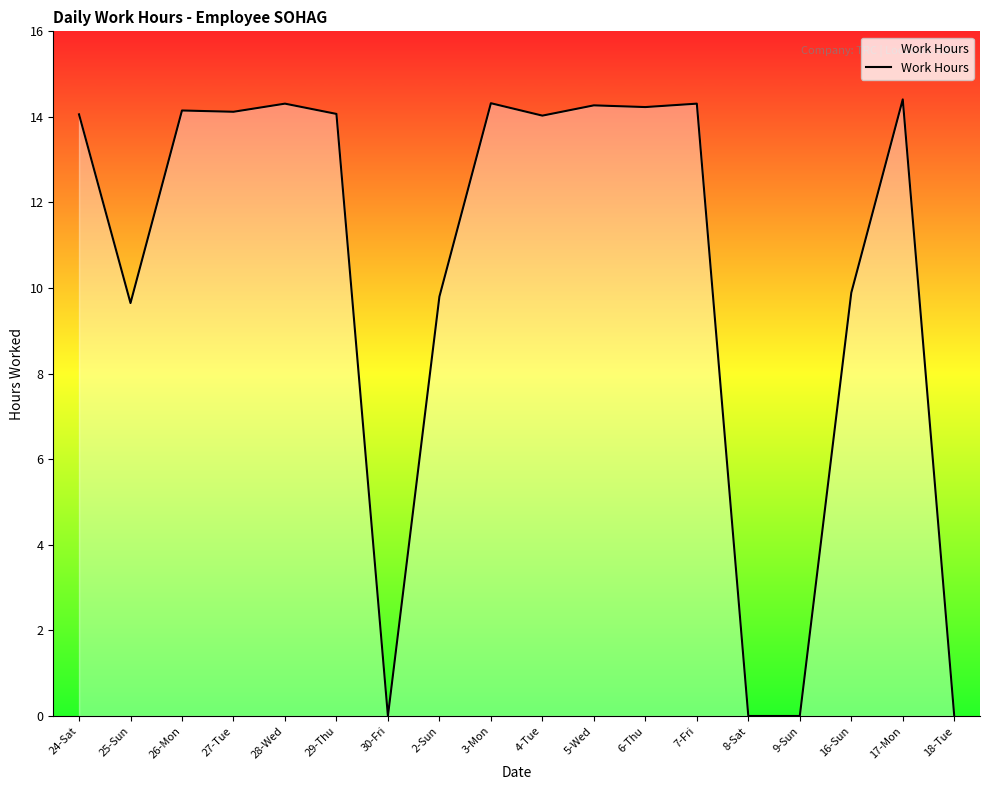

What is the difference between the maximum and minimum values?

14.4